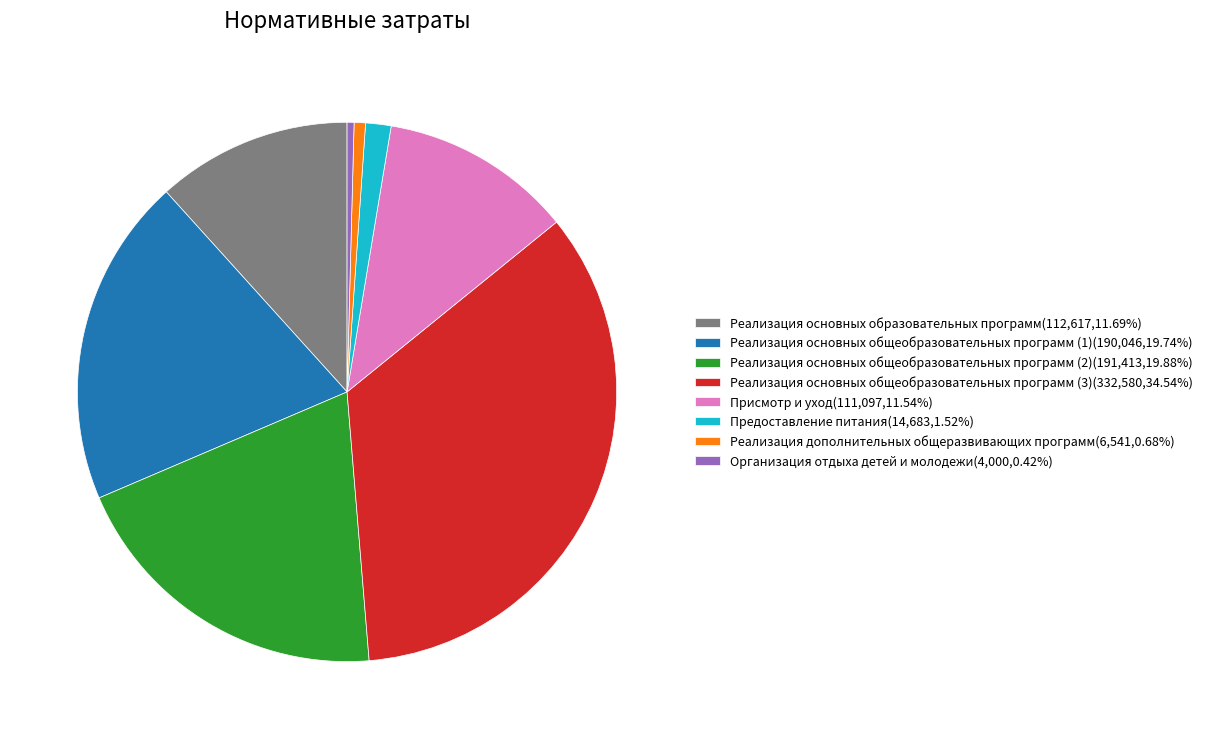

How many slices are in this pie chart?

8